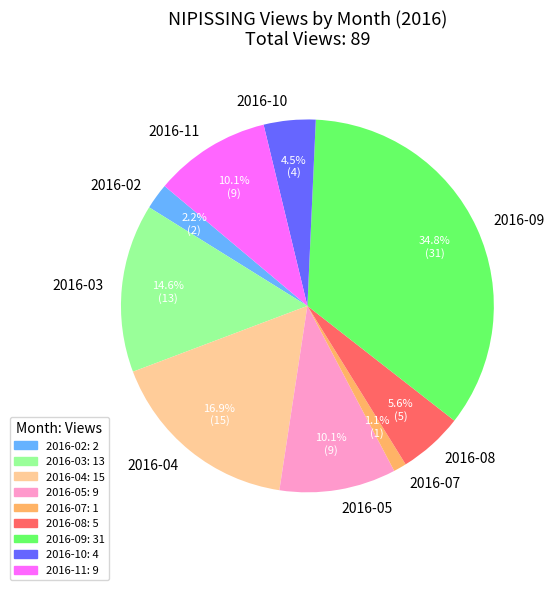

What percentage is the 2016-02 slice, to the nearest percent?

2%